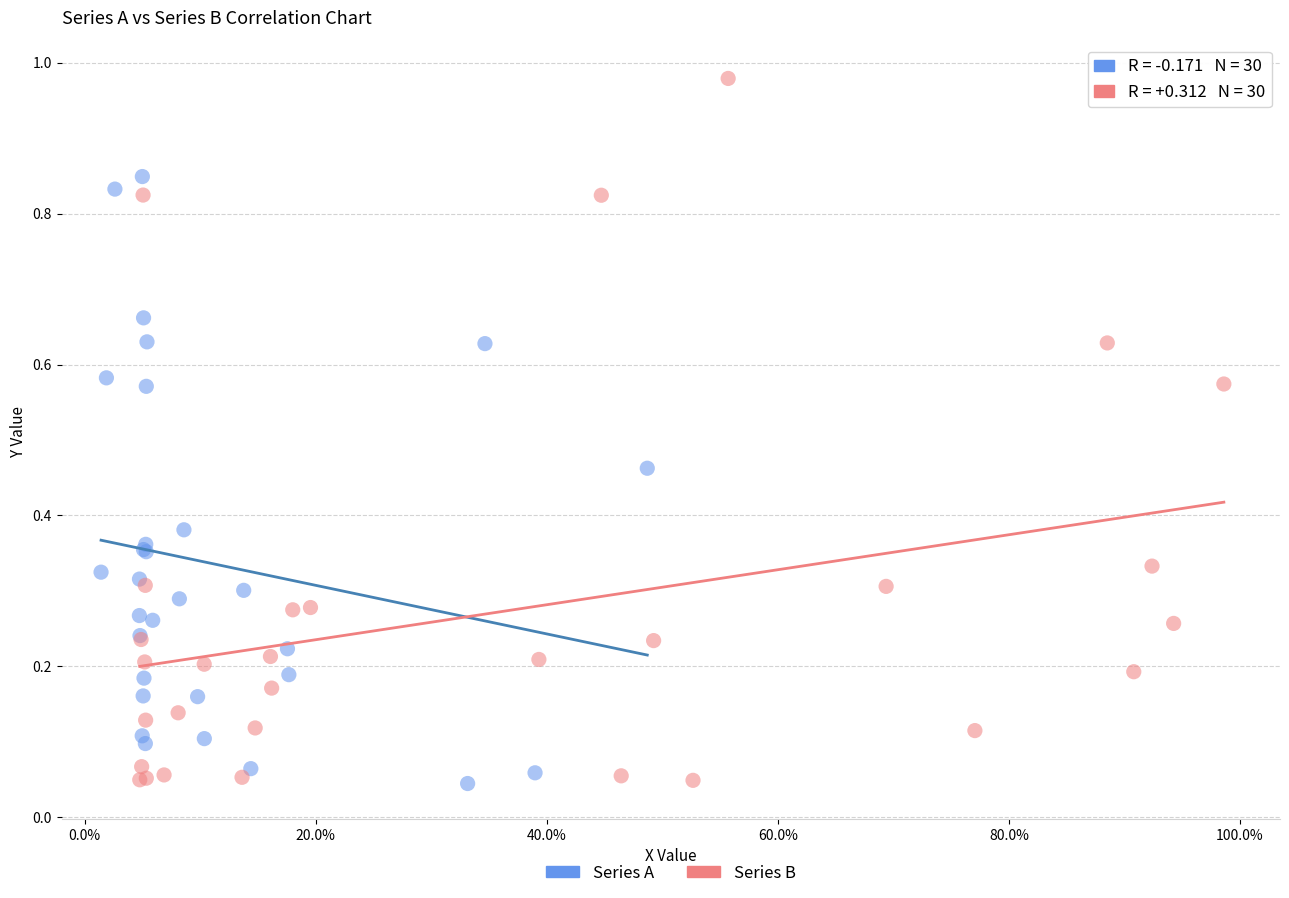

Which series reaches the maximum Y coordinate?

Series B